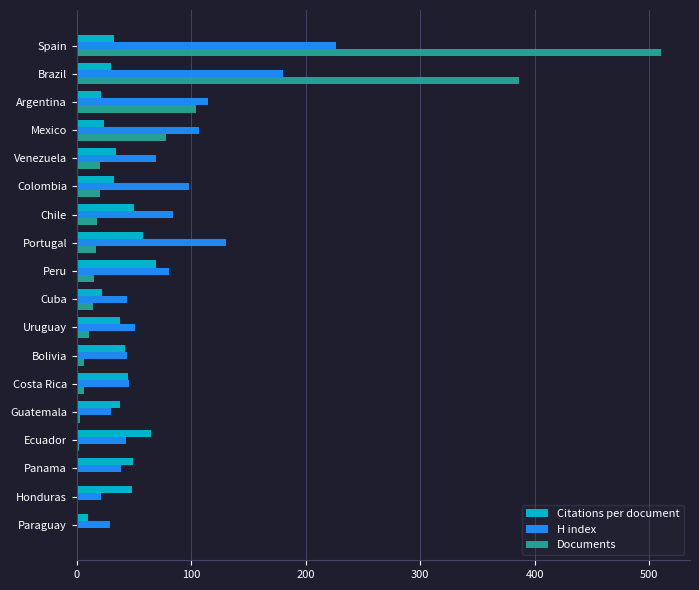

The value of Citations per document at Ecuador is 43.2. True or false?

False